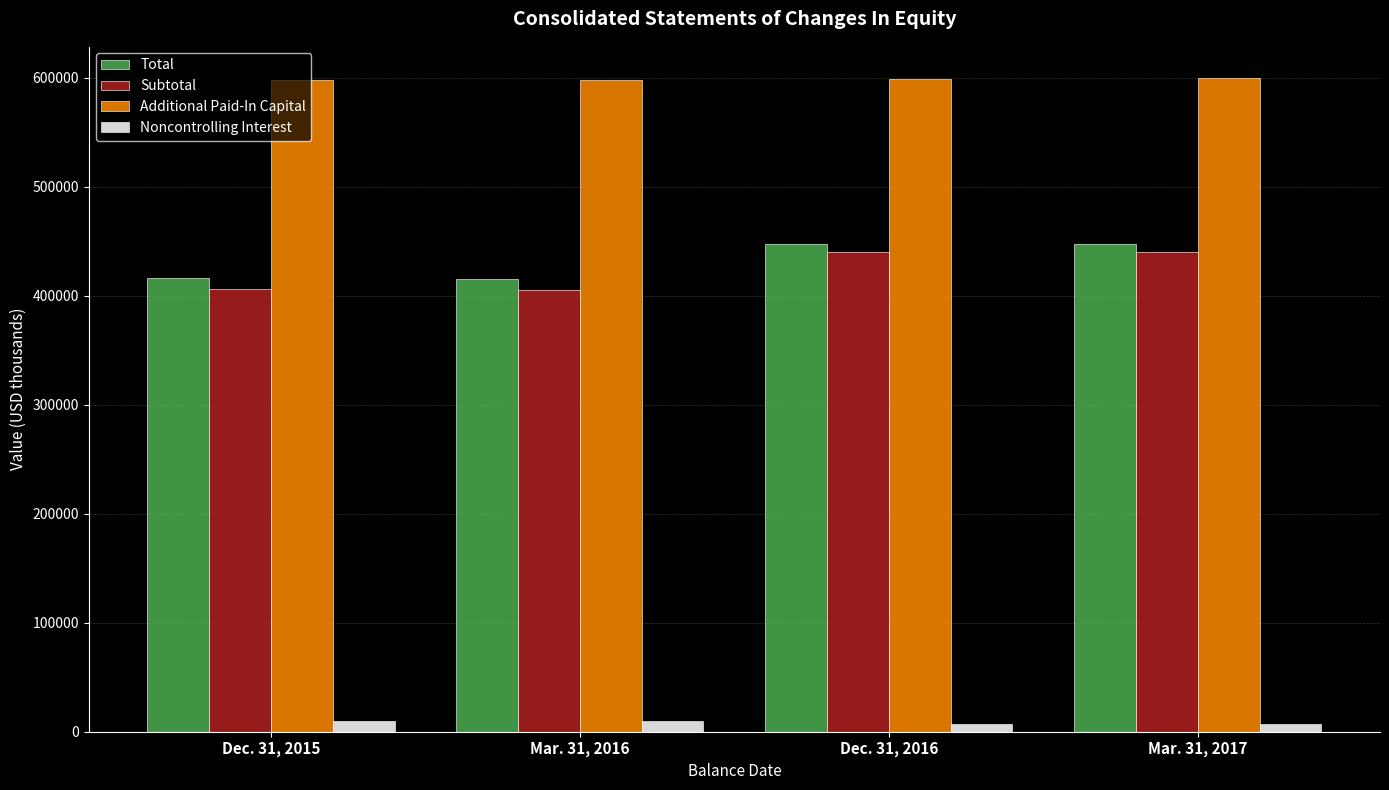

What is the average value of the Noncontrolling Interest series?

8527